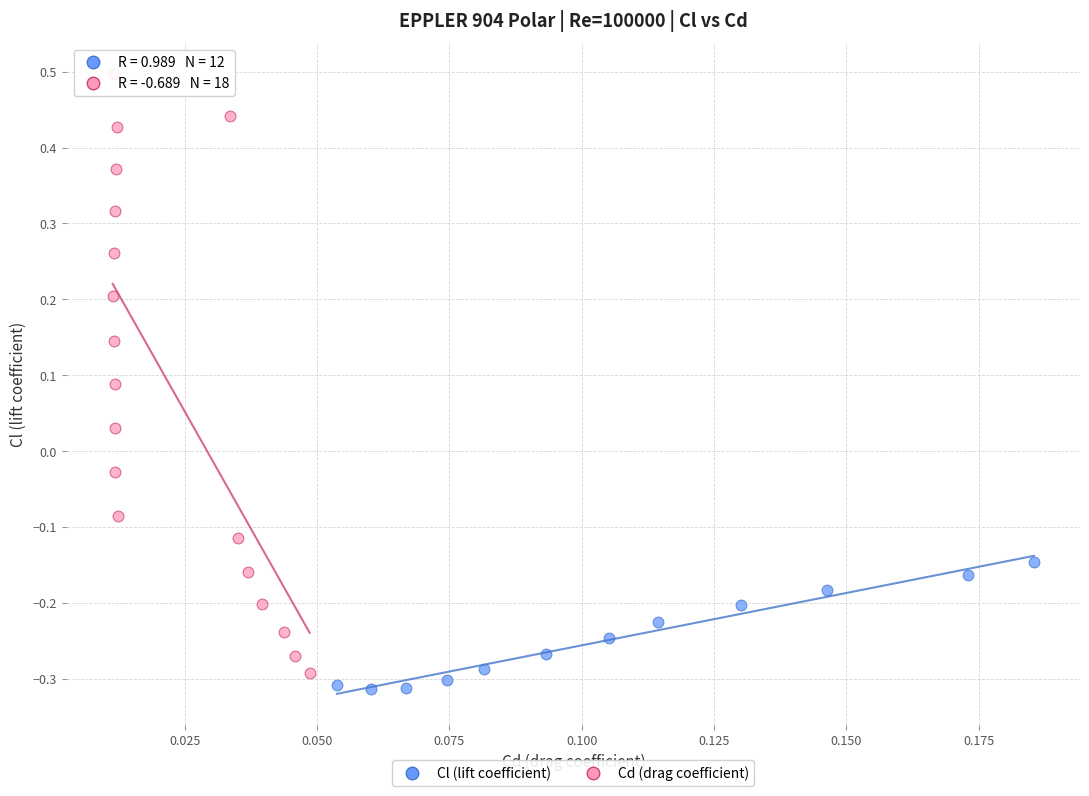

Which series has the widest spread of Y values?

Cd (drag coefficient)